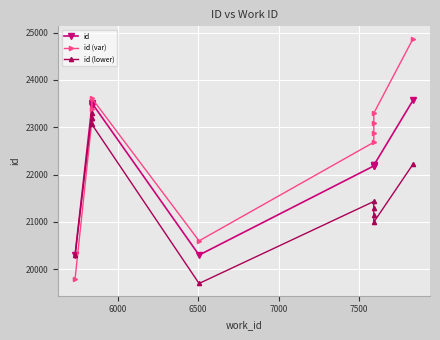

Is the value of id at 8 greater than the value of id (lower) at 8?

Yes